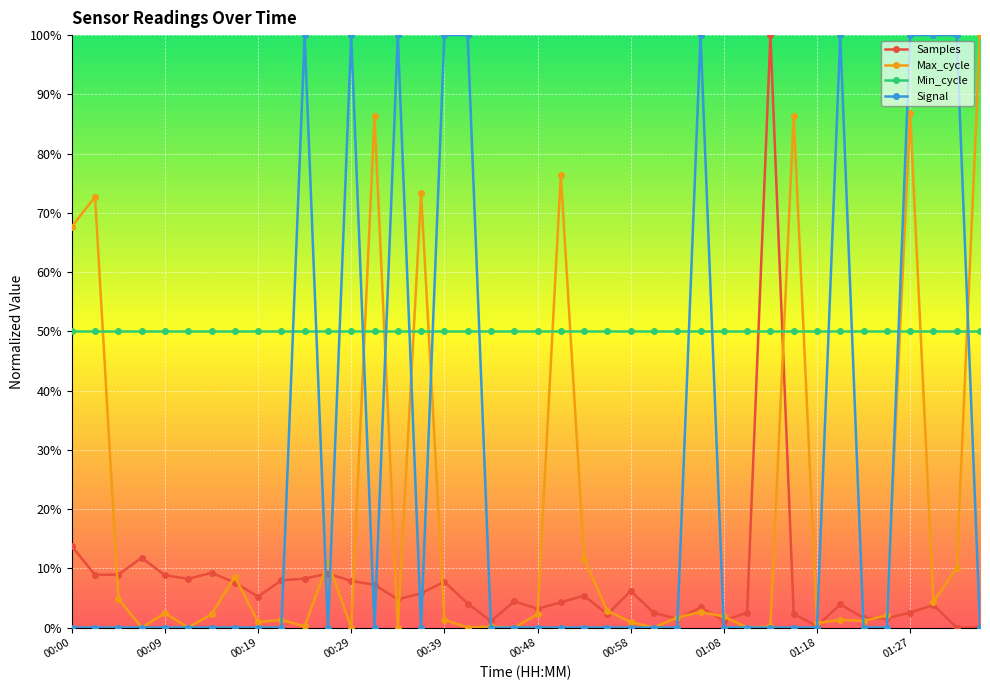

What is the label of the 23rd point from the right?

00:41